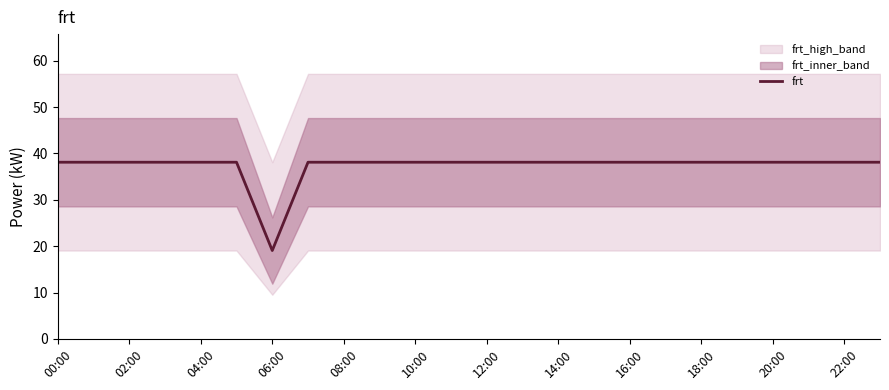

True or false: there are more than 1 points higher than both neighbors.

False